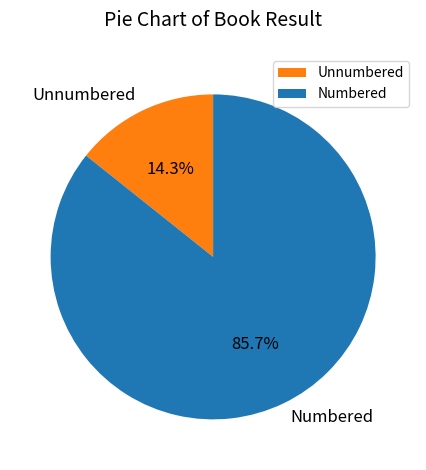

Combined, what portion of the pie is Numbered and Unnumbered?

100.0%